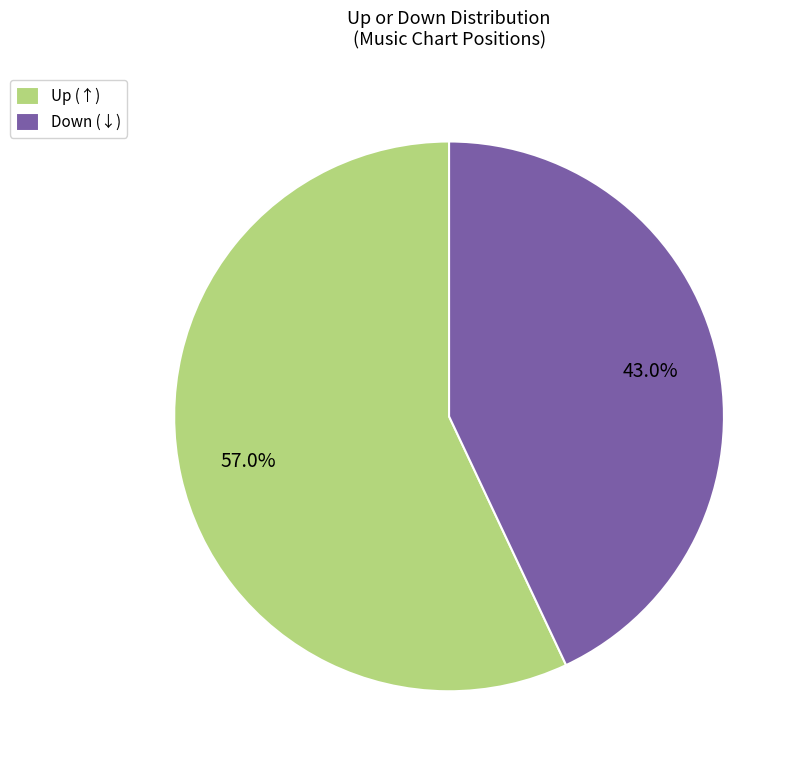

Which slice is the largest?

Up (↑)